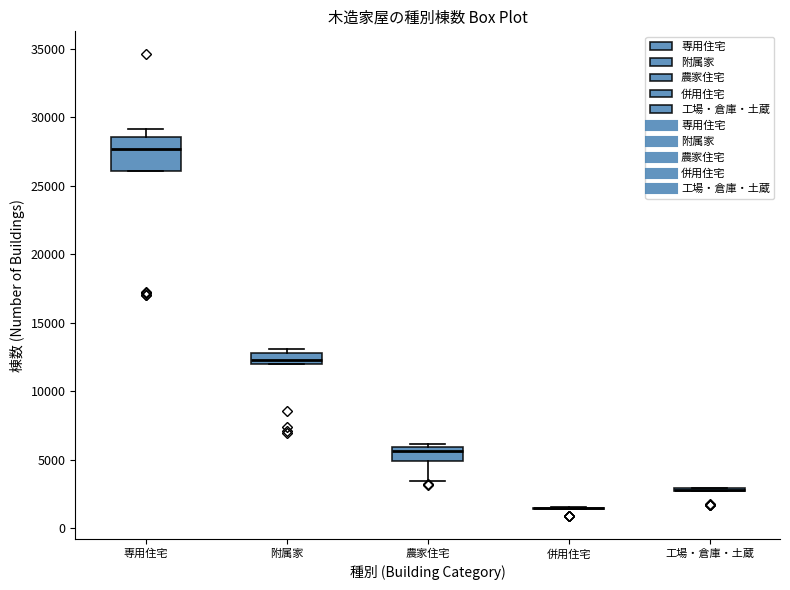

Where does the median line of the box for 附属家 sit on the y-axis? The values are not printed on the chart, so give them approximately, as read against the axis.

12500